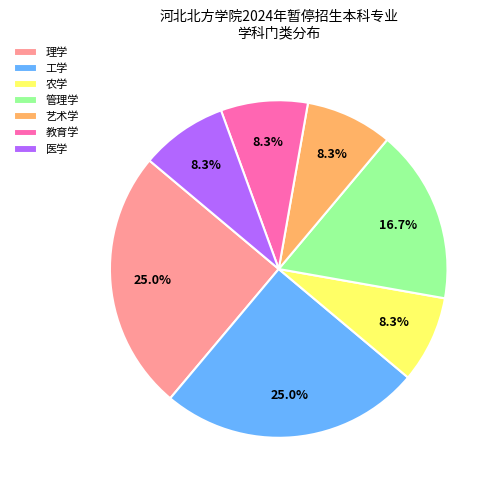

To the nearest percent, what percentage of the pie is 医学?

8%